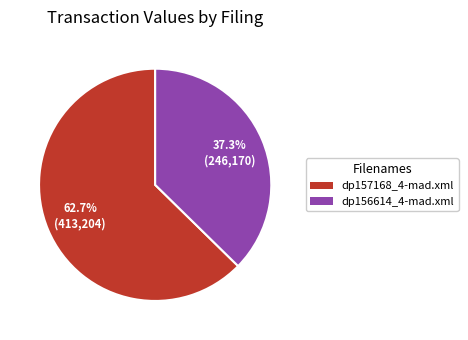

What is the total percentage of dp157168_4-mad.xml and dp156614_4-mad.xml?

100.0%